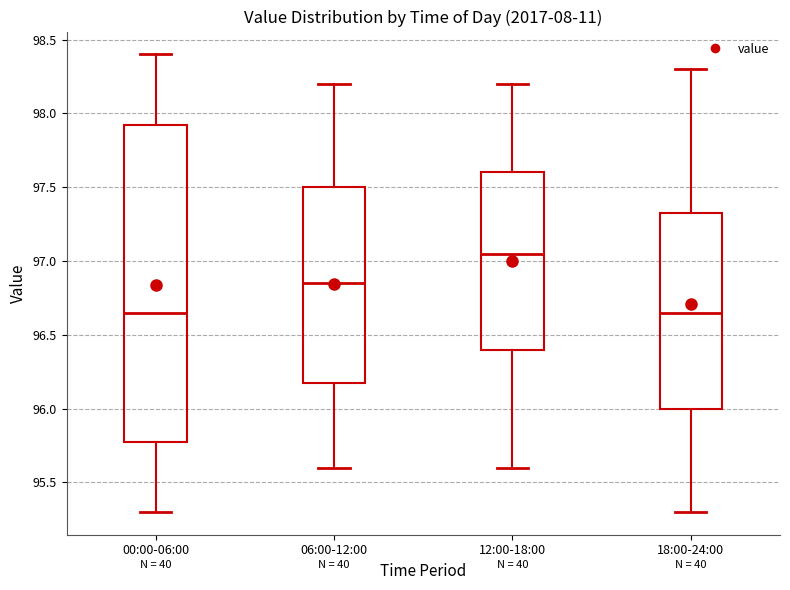

Where does the lower whisker of the box for 00:00-06:00 end on the y-axis? The values are not printed on the chart, so give them approximately, as read against the axis.

95.30